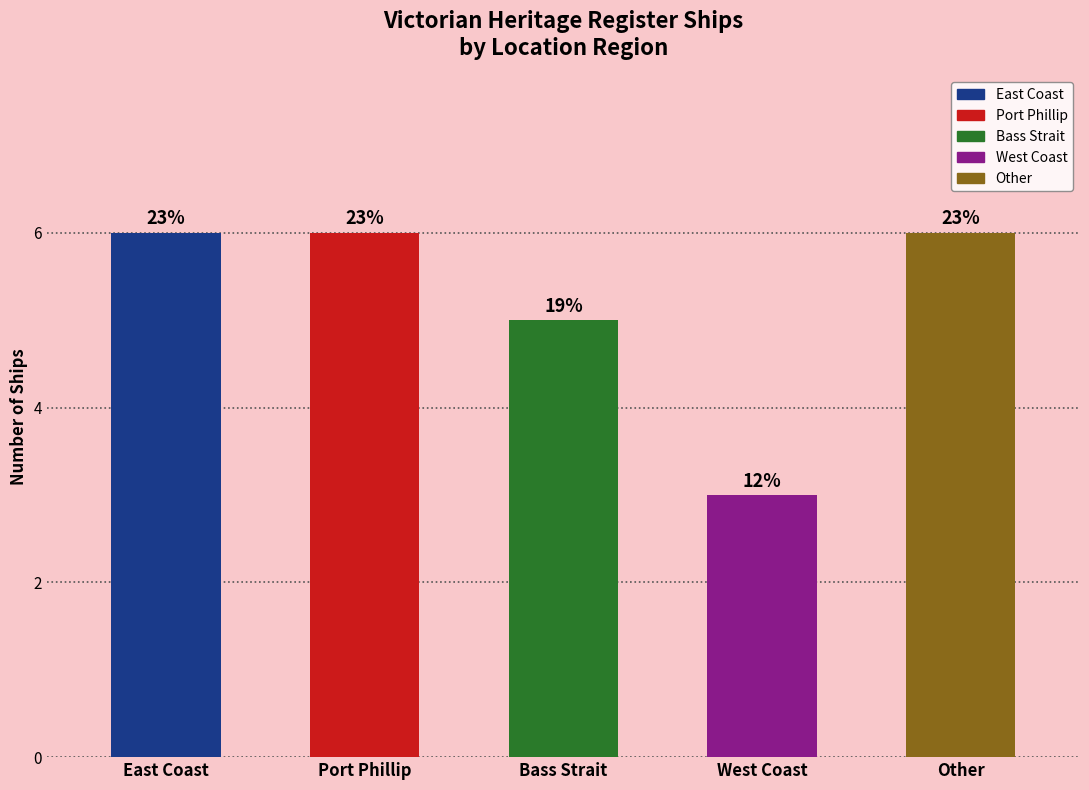

Does the chart contain any negative values?

No